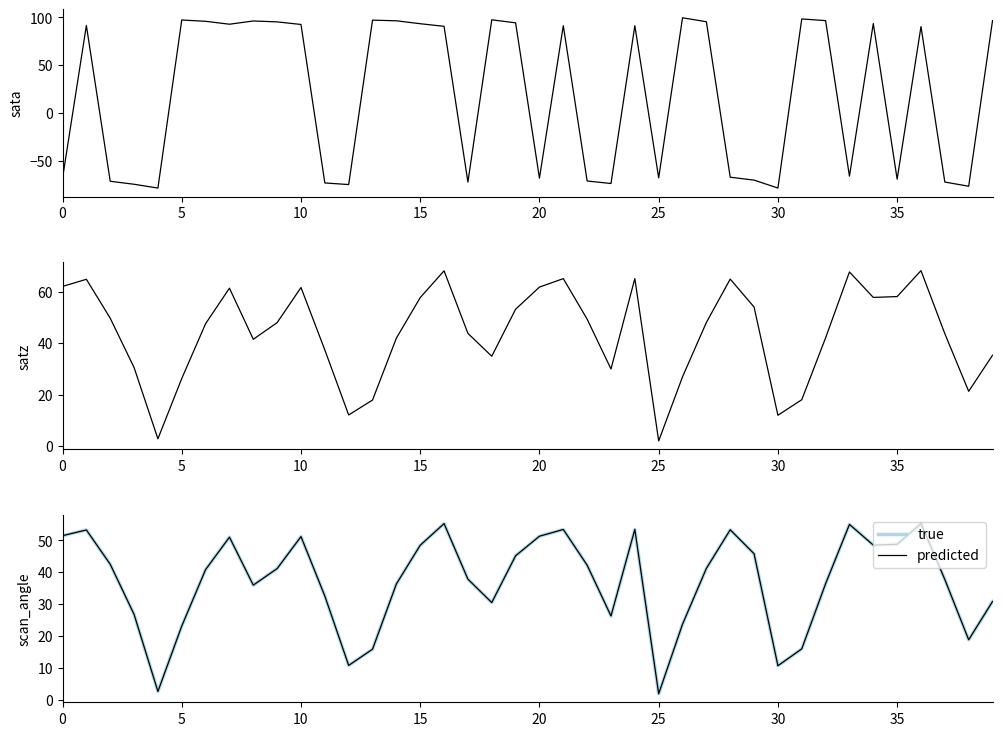

Which series changed the most between 0 and 21?

sata